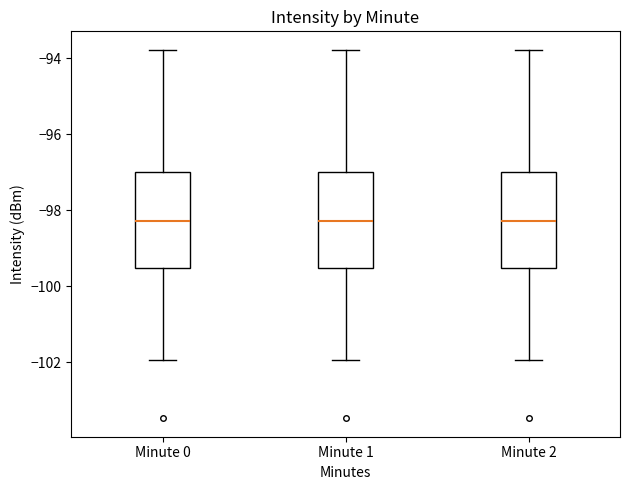

Reading left to right, transcribe this box plot: for each box, give where its median line is, the range the box spans, and where its two whiskers end, as read against the y-axis. The values are not printed on the chart, so give them approximately, as read against the axis.

Minute 0: median -98.2, box -99.6 to -97.0, whiskers -102.0 to -93.8
Minute 1: median -98.2, box -99.6 to -97.0, whiskers -102.0 to -93.8
Minute 2: median -98.2, box -99.6 to -97.0, whiskers -102.0 to -93.8